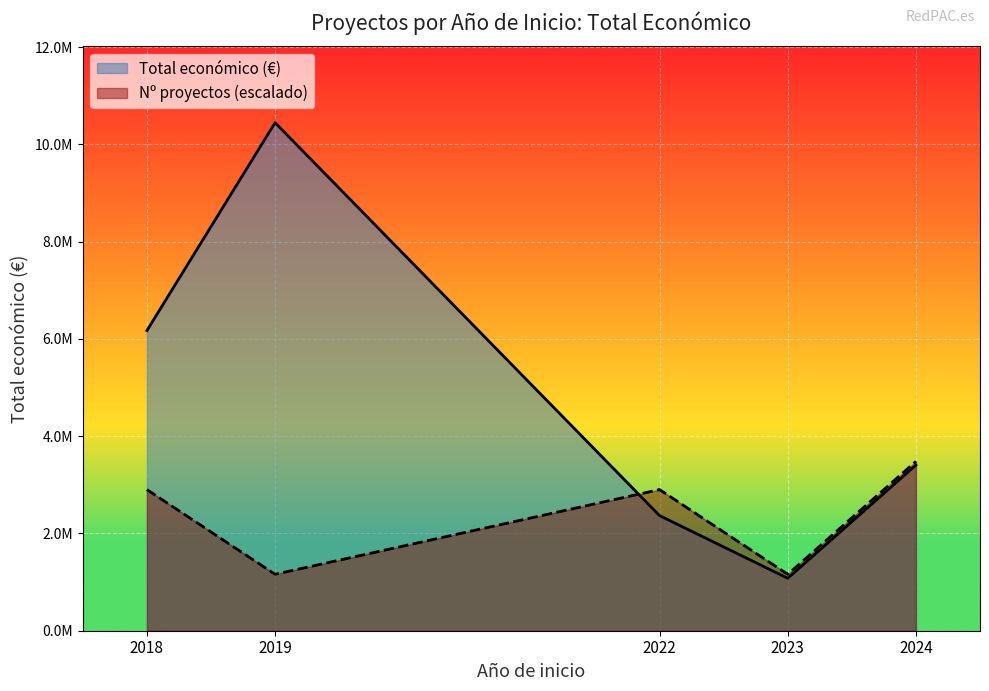

True or false: Total económico (M€) and Año de finalización cross at least once.

False